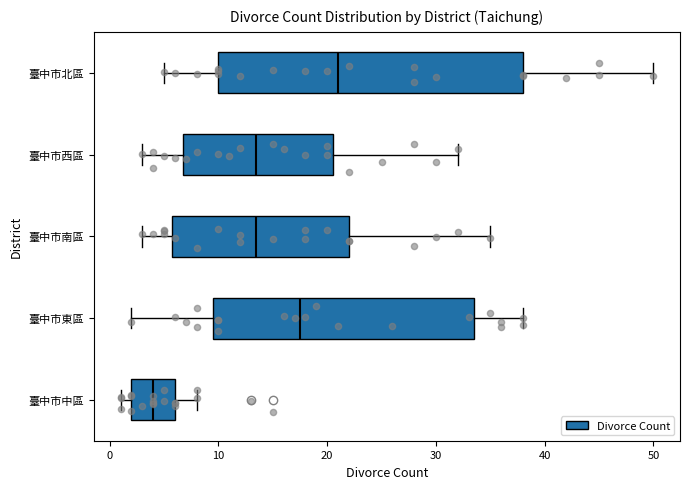

Reading bottom to top, transcribe this box plot: for each box, give where its median line is, the range the box spans, and where its two whiskers end, as read against the x-axis. The values are not printed on the chart, so give them approximately, as read against the axis.

臺中市中區: median 4, box 2 to 6, whiskers 1 to 8
臺中市東區: median 18, box 10 to 34, whiskers 2 to 38
臺中市南區: median 14, box 6 to 22, whiskers 3 to 35
臺中市西區: median 14, box 7 to 21, whiskers 3 to 32
臺中市北區: median 21, box 10 to 38, whiskers 5 to 50